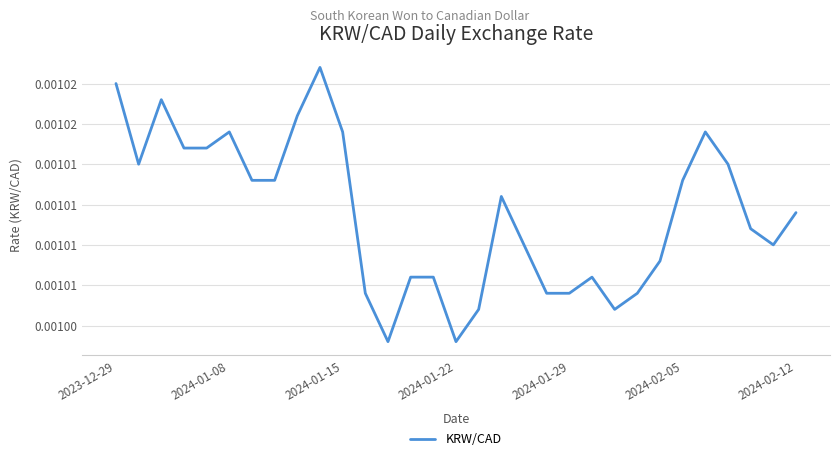

Count the values in the range 0 to 1.

31